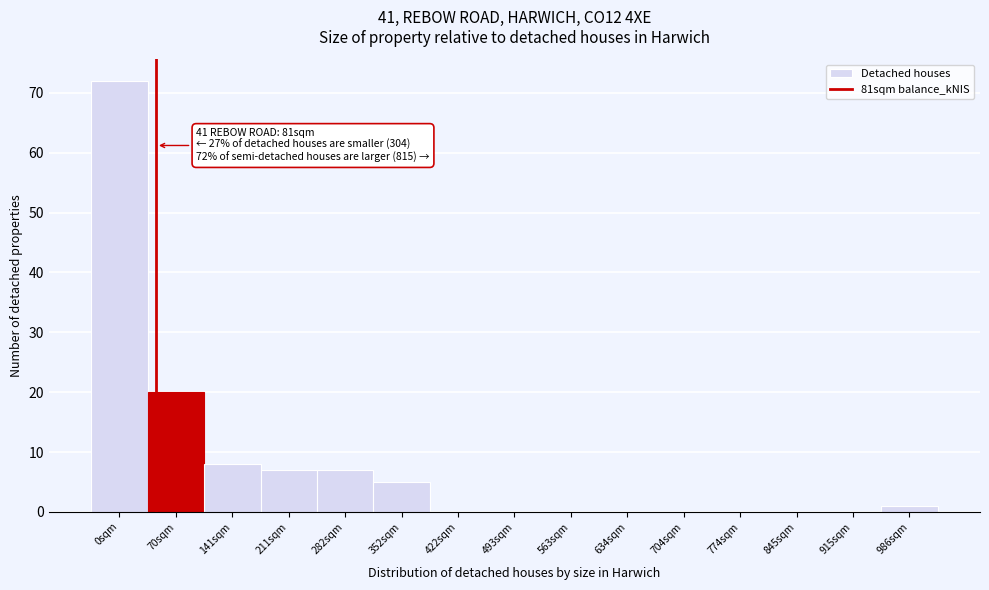

Reading right to left, what are all the values shown in this chart?

986sqm=1	915sqm=0	845sqm=0	774sqm=0	704sqm=0	634sqm=0	563sqm=0	493sqm=0	422sqm=0	352sqm=5	282sqm=7	211sqm=7	141sqm=8	70sqm=20	0sqm=72